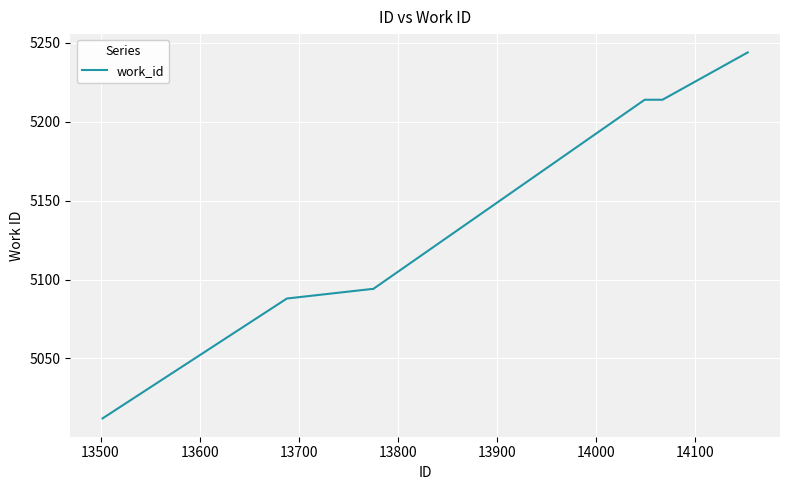

What is the greatest value displayed?

5244